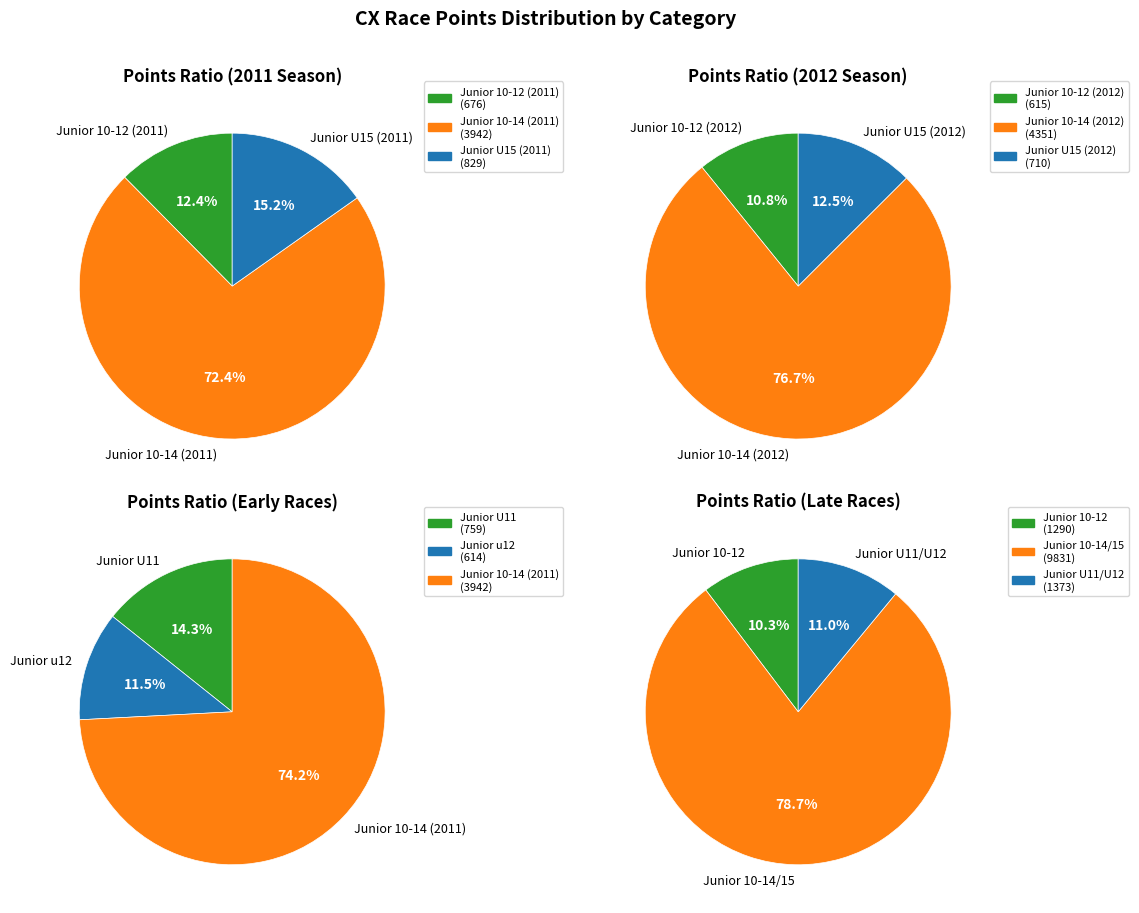

What is the change in value from Men Junior Men 10-12 to Men Junior U11?

+83.4